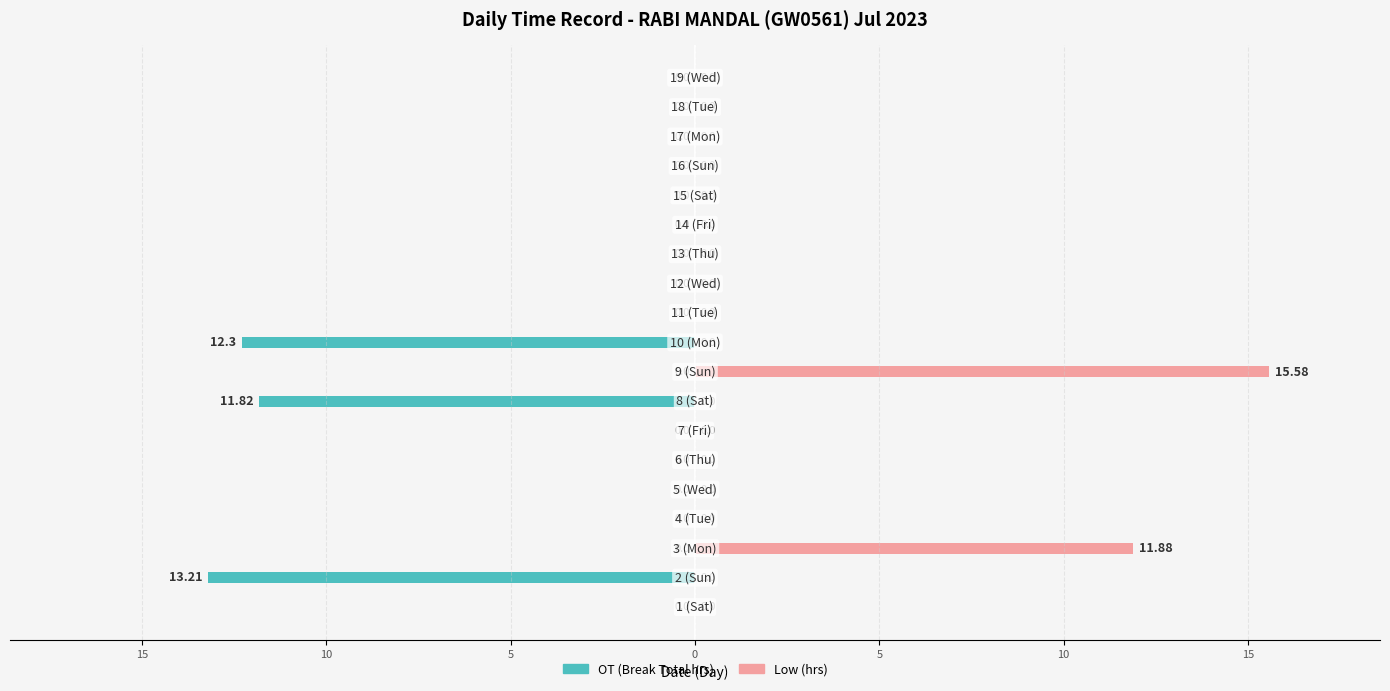

How many positive values does the Low (hrs) series have?

2